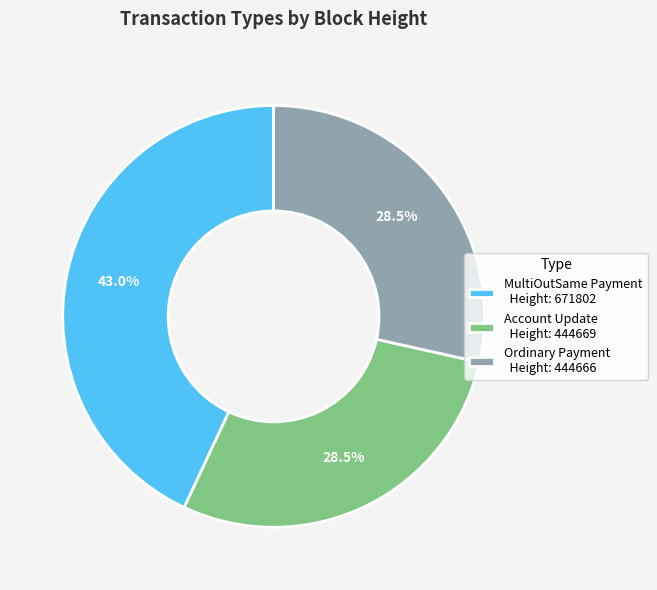

Does any single category account for the majority?

No